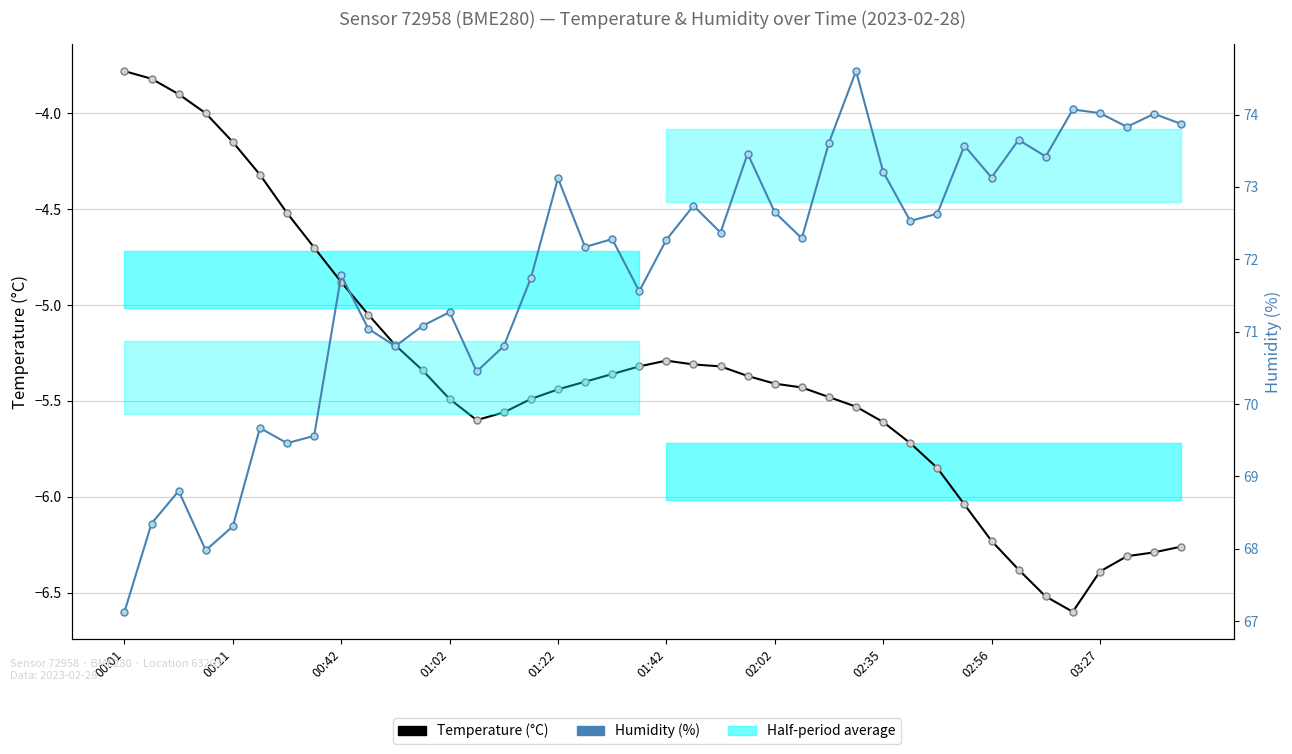

What is the label of the 12th point from the left?

11